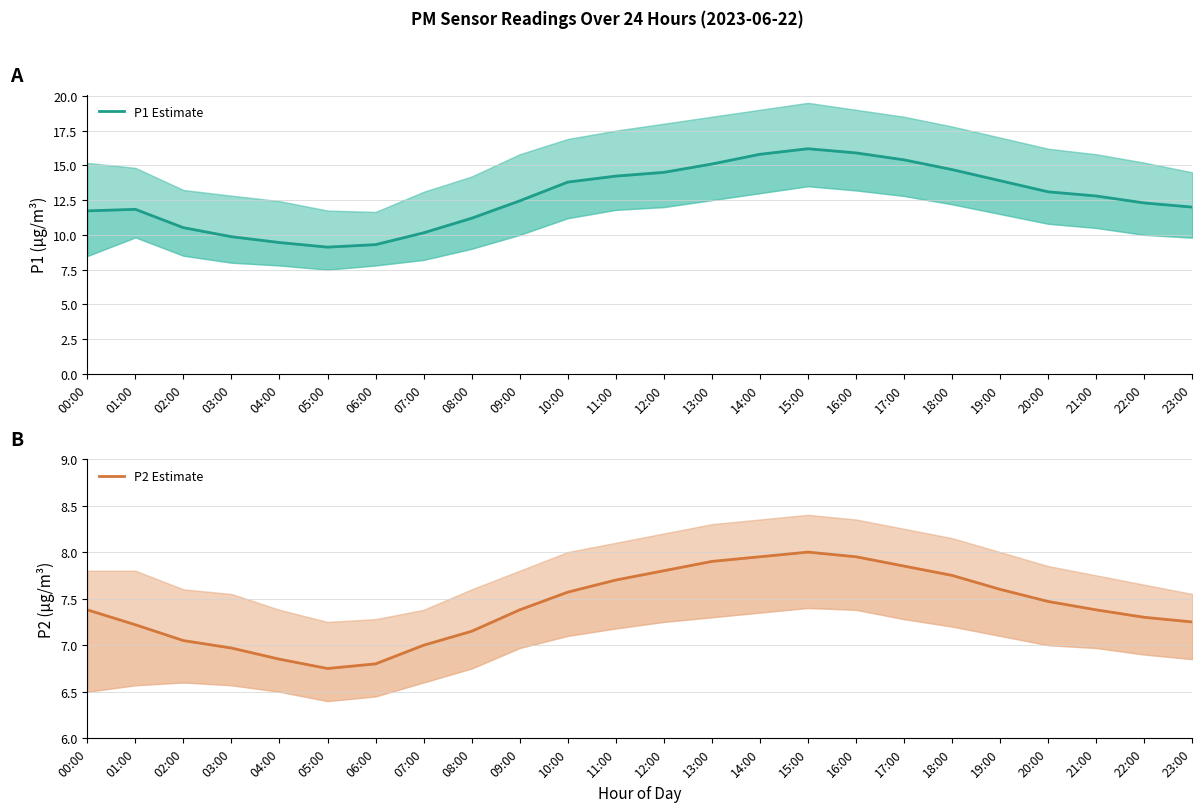

At which category is the sum across all series the highest?

15:00